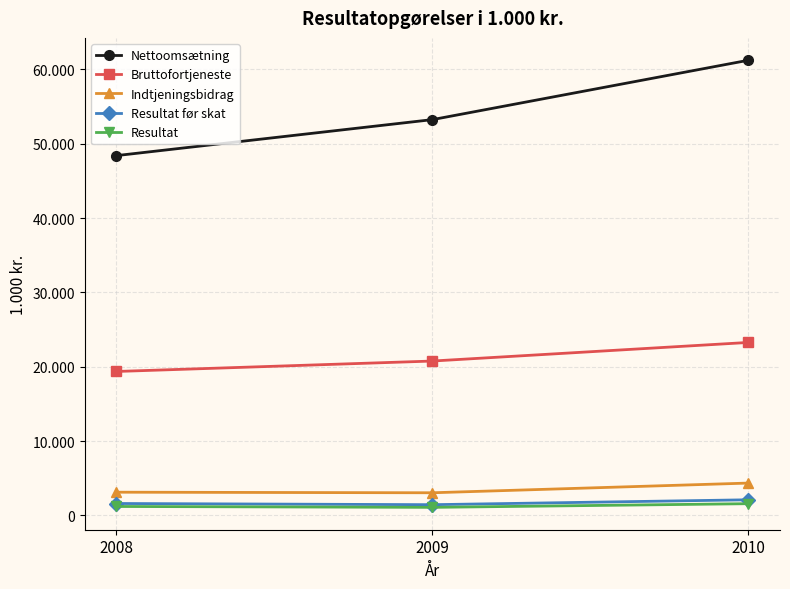

Is this an area chart (filled region under the line)?

No